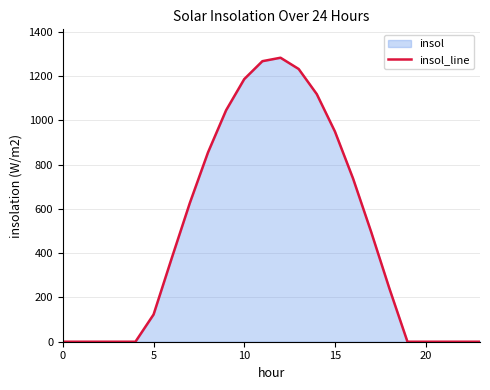

Is it true that the value at 22 is 765.0?

False